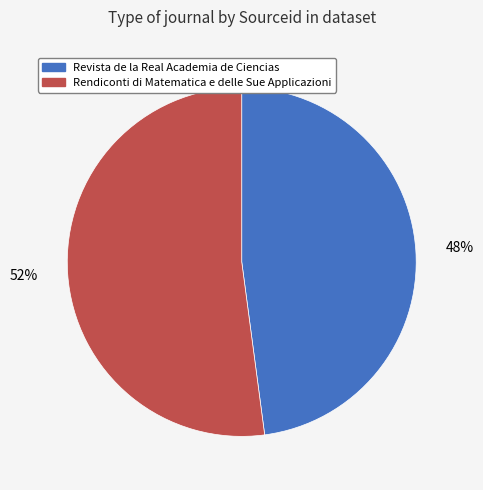

Rank the categories by value from lowest to highest.

Revista de la Real Academia de Ciencias, Rendiconti di Matematica e delle Sue Applicazioni